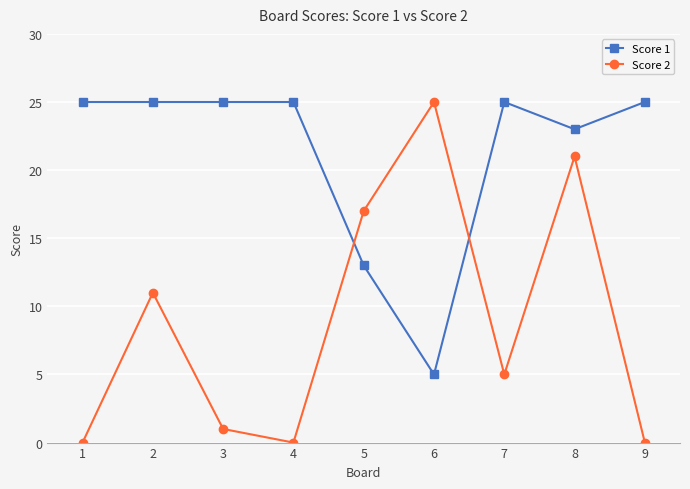

What is the difference between the highest and lowest values at 5?

4